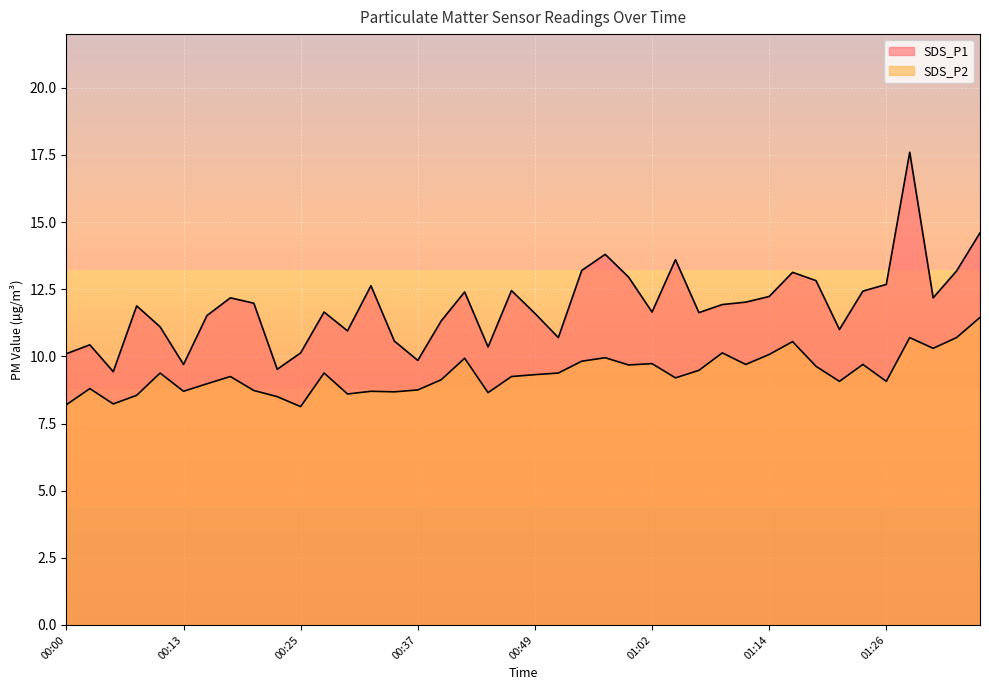

Reading left to right, extract all data points from this chart.

SDS_P1: 00:00=10.1	00:03=10.4	00:05=9.4	00:08=11.9	00:10=11.1	00:13=9.7	00:15=11.5	00:17=12.2	00:20=12.0	00:22=9.5	00:25=10.1	00:27=11.7	00:30=10.9	00:32=12.6	00:35=10.6	00:37=9.8	00:40=11.3	00:42=12.4	00:45=10.3	00:47=12.4	00:49=11.6	00:52=10.7	00:54=13.2	00:57=13.8	00:59=12.9	01:02=11.7	01:04=13.6	01:07=11.6	01:09=11.9	01:12=12.0	01:14=12.2	01:17=13.1	01:19=12.8	01:21=11.0	01:24=12.4	01:26=12.7	01:29=17.6	01:31=12.2	01:34=13.2	01:36=14.6
SDS_P2: 00:00=8.2	00:03=8.8	00:05=8.2	00:08=8.6	00:10=9.4	00:13=8.7	00:15=9.0	00:17=9.2	00:20=8.7	00:22=8.5	00:25=8.1	00:27=9.4	00:30=8.6	00:32=8.7	00:35=8.7	00:37=8.8	00:40=9.1	00:42=9.9	00:45=8.7	00:47=9.2	00:49=9.3	00:52=9.4	00:54=9.8	00:57=9.9	00:59=9.7	01:02=9.7	01:04=9.2	01:07=9.5	01:09=10.1	01:12=9.7	01:14=10.1	01:17=10.6	01:19=9.6	01:21=9.1	01:24=9.7	01:26=9.1	01:29=10.7	01:31=10.3	01:34=10.7	01:36=11.4